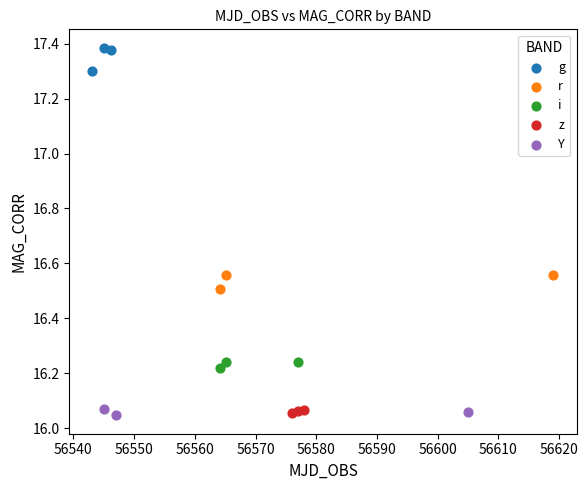

Which series reaches the maximum Y coordinate?

g